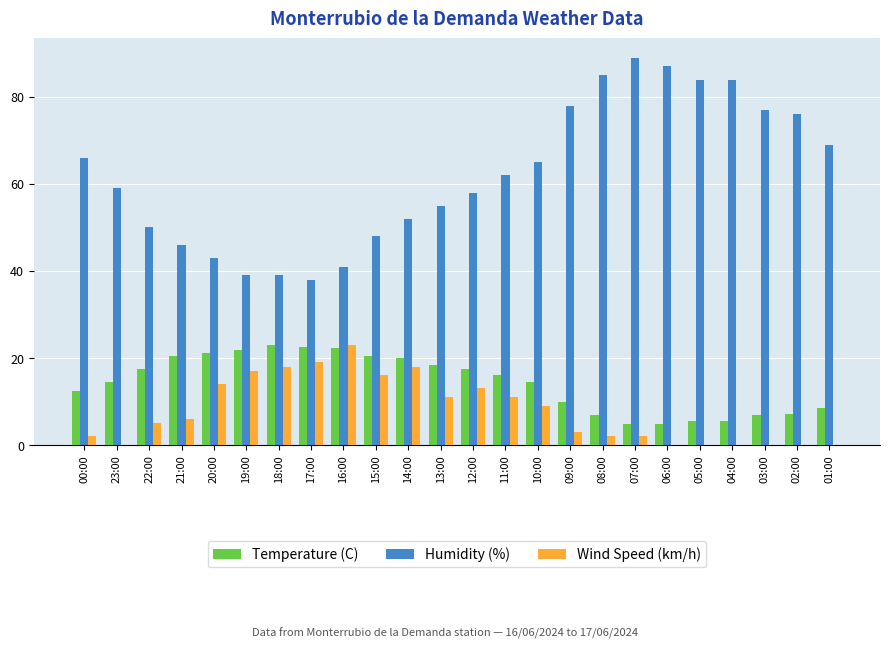

What is the total value across all series at 20:00?

78.2